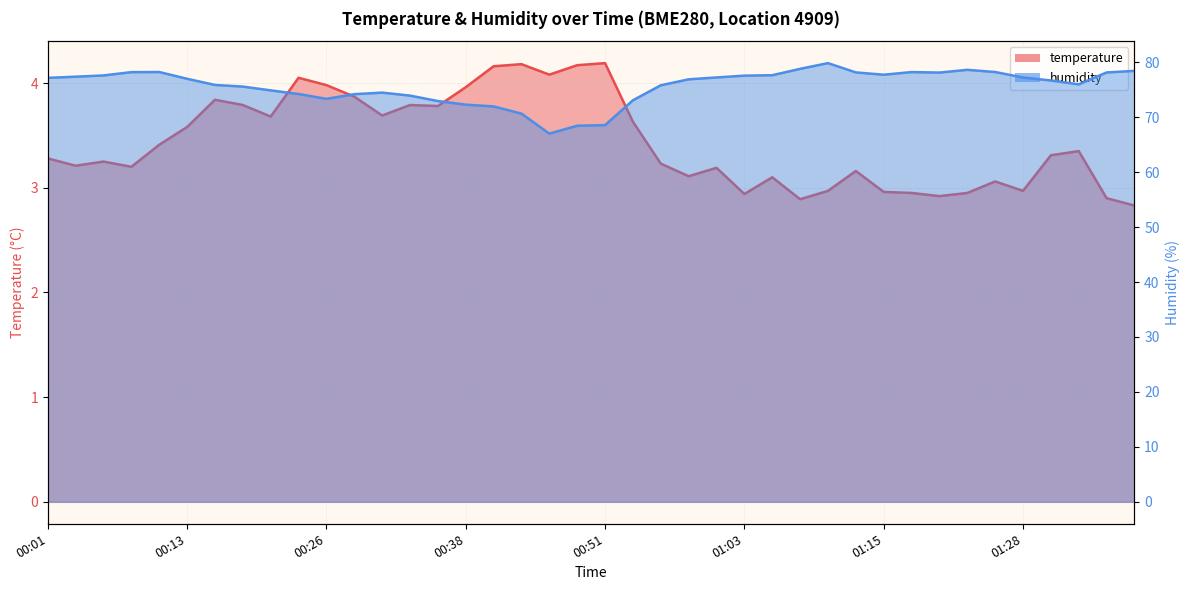

Is the value of temperature at 00:24 greater than the value of humidity at 01:28?

No